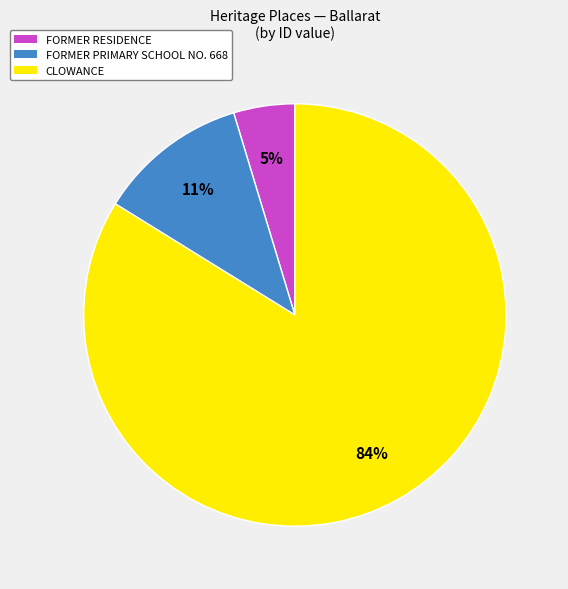

Does CLOWANCE represent more than half of the total?

Yes